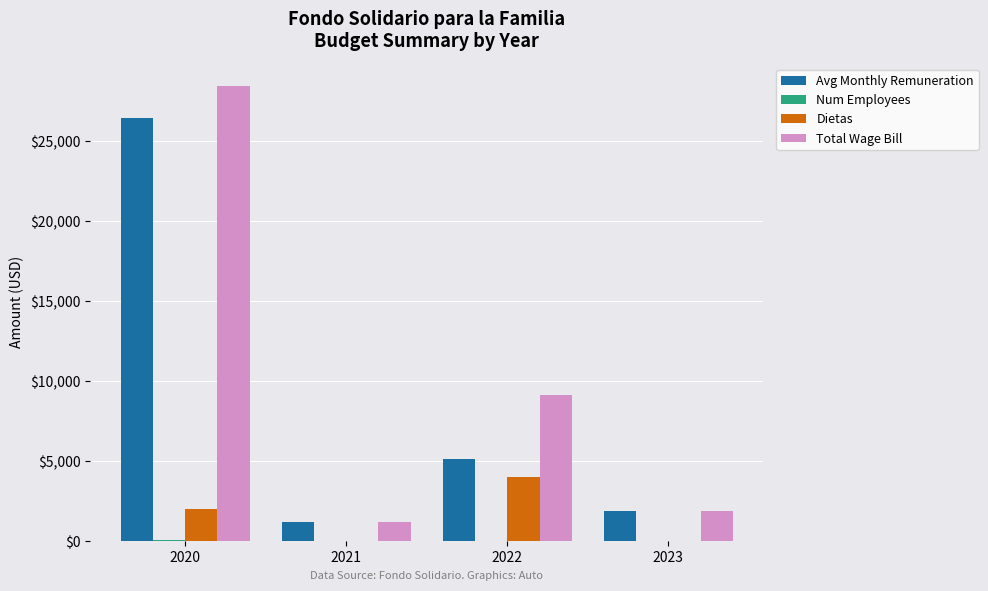

Which label corresponds to the largest value in the chart?

2020